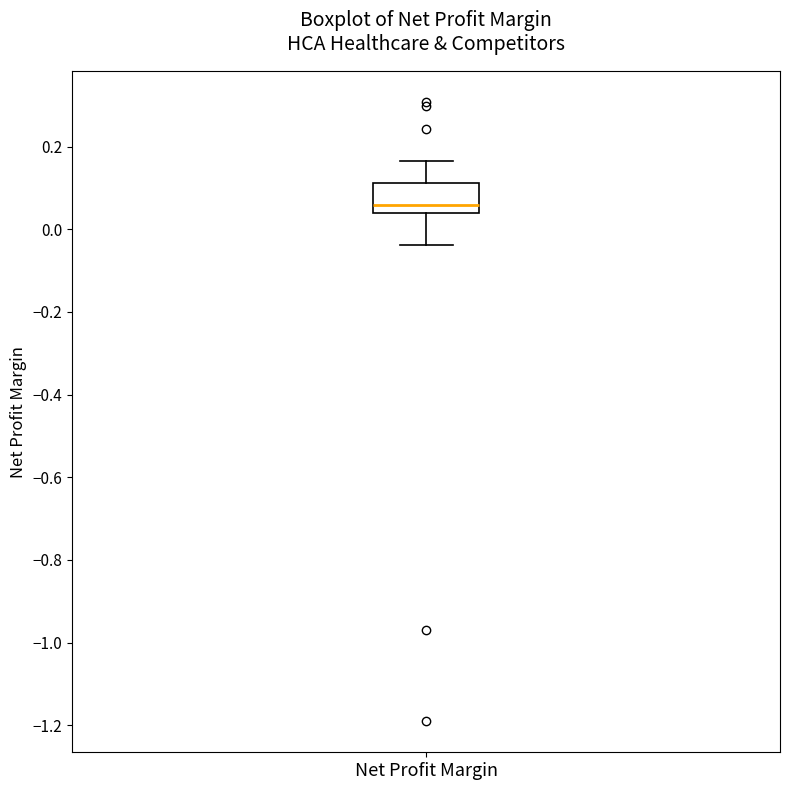

Where does the upper whisker of the box for Net Profit Margin end on the y-axis? The values are not printed on the chart, so give them approximately, as read against the axis.

0.16